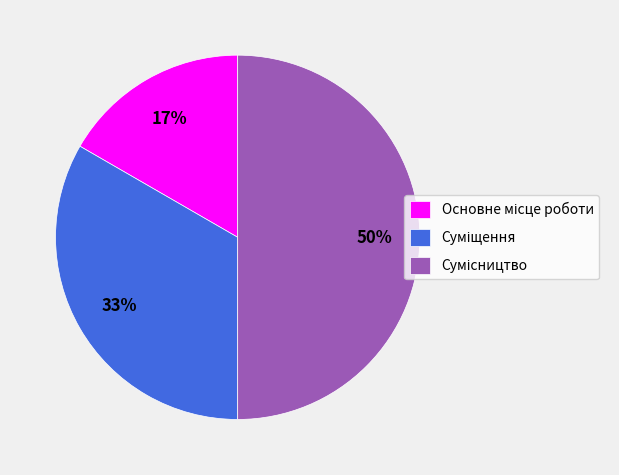

To the nearest percent, what is the average slice percentage?

33%